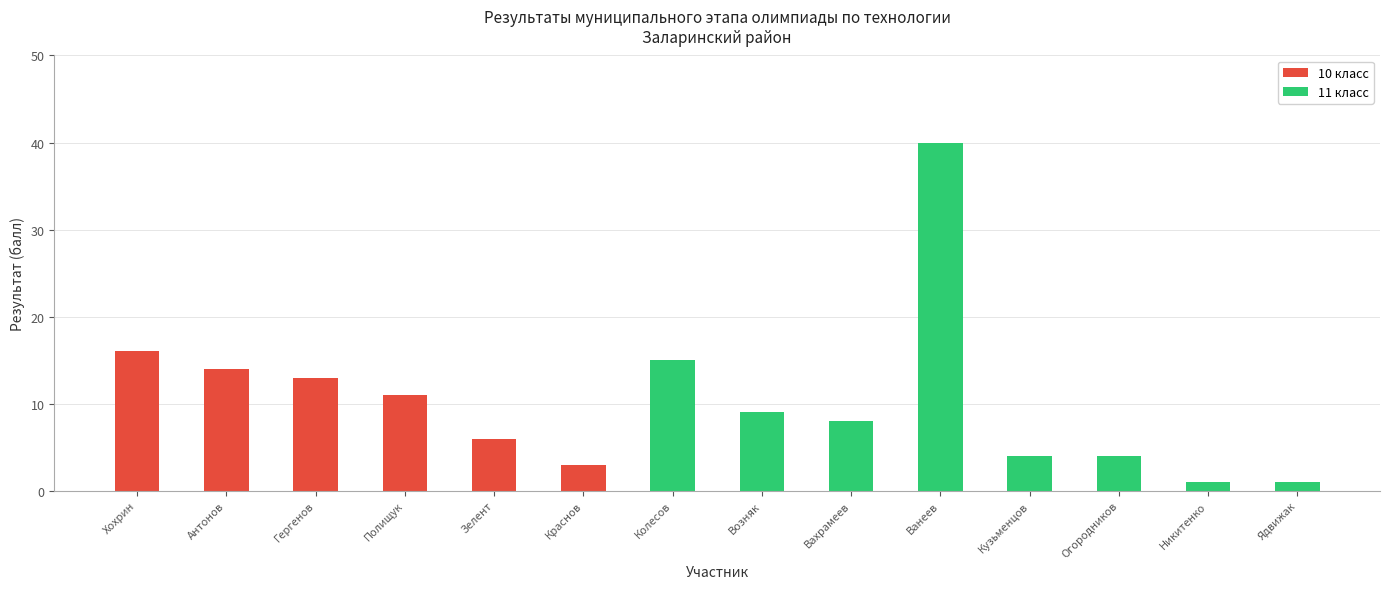

Which category has the lowest value in the 10 класс series?

Краснов